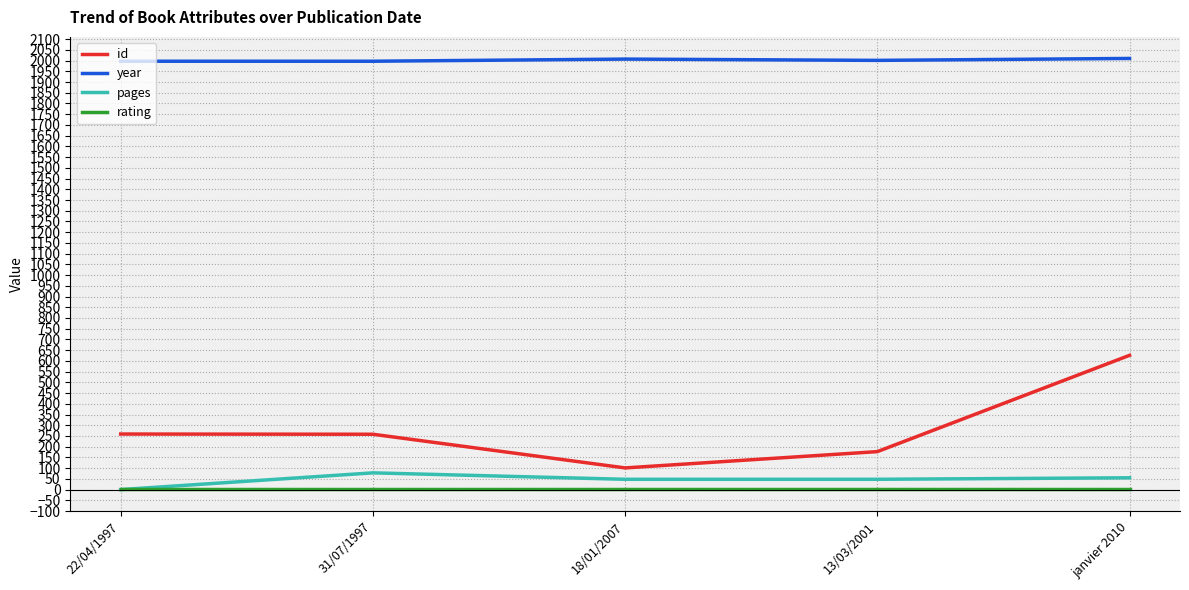

True or false: pages and id intersect in this chart.

False